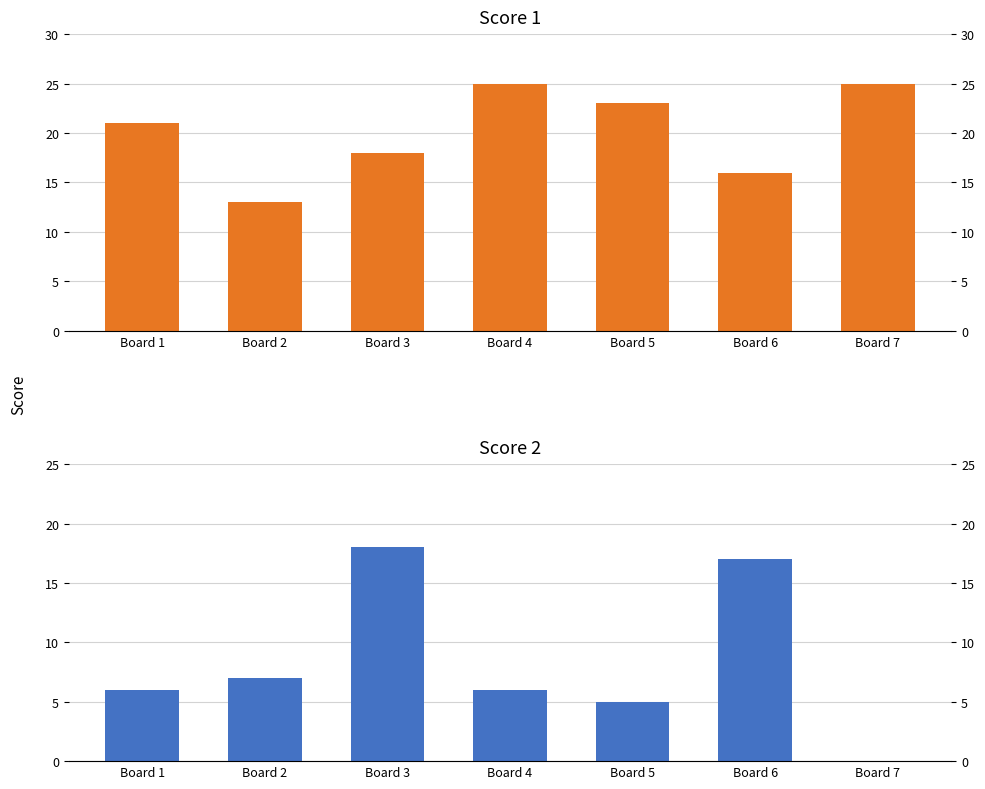

Which category has the lowest value across all series?

Board 7